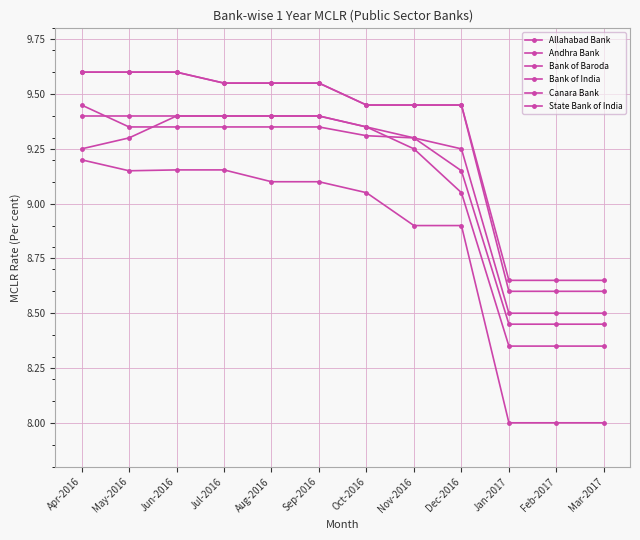

How many data points in Canara Bank are above 9?

9